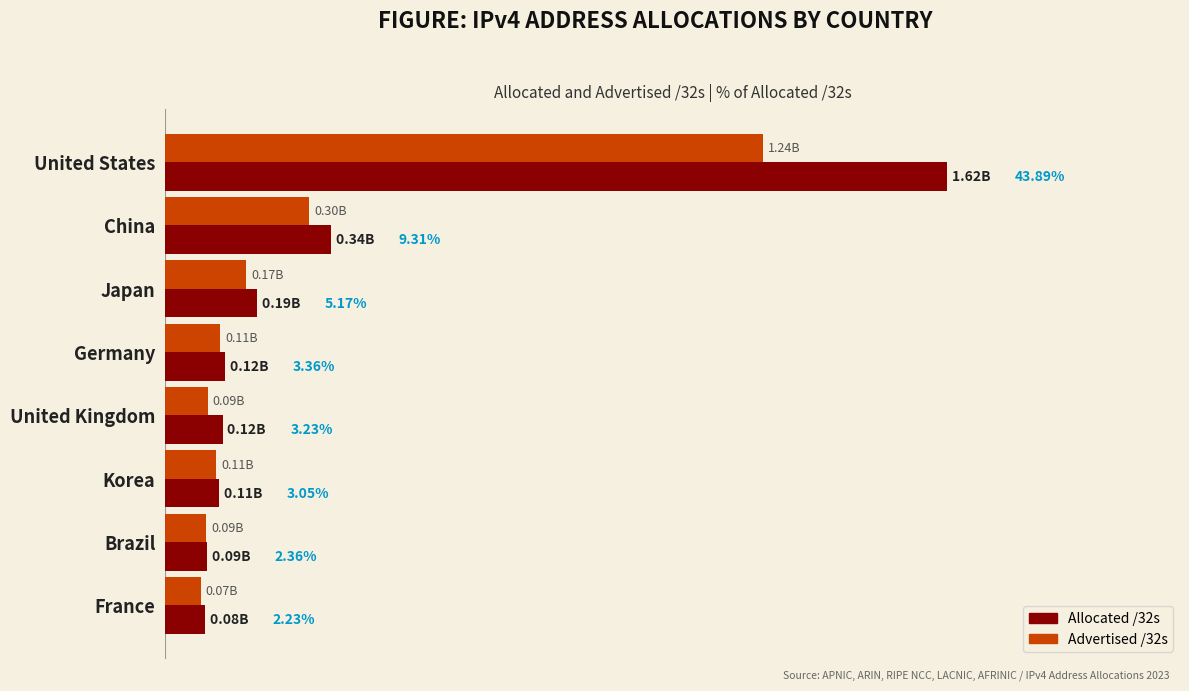

What are all the series names shown in the legend?

Allocated /32s, Advertised /32s